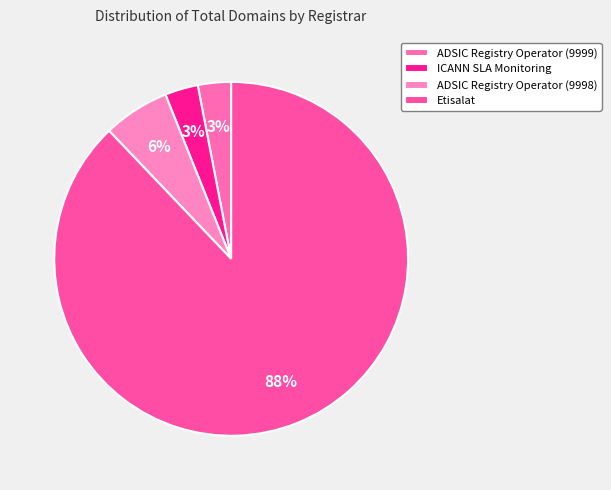

Is it true that ICANN SLA Monitoring is 13% of the pie?

False